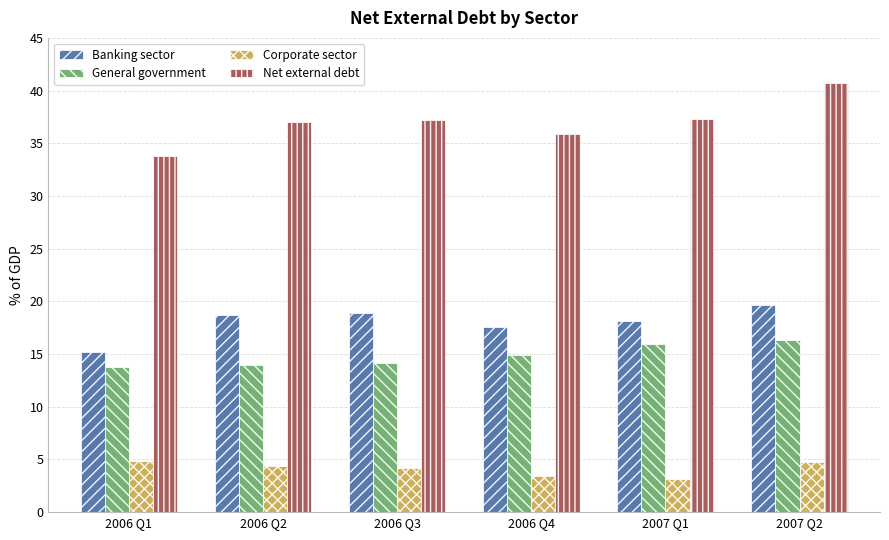

Which category has the highest value in the Banking sector series?

2007 Q2